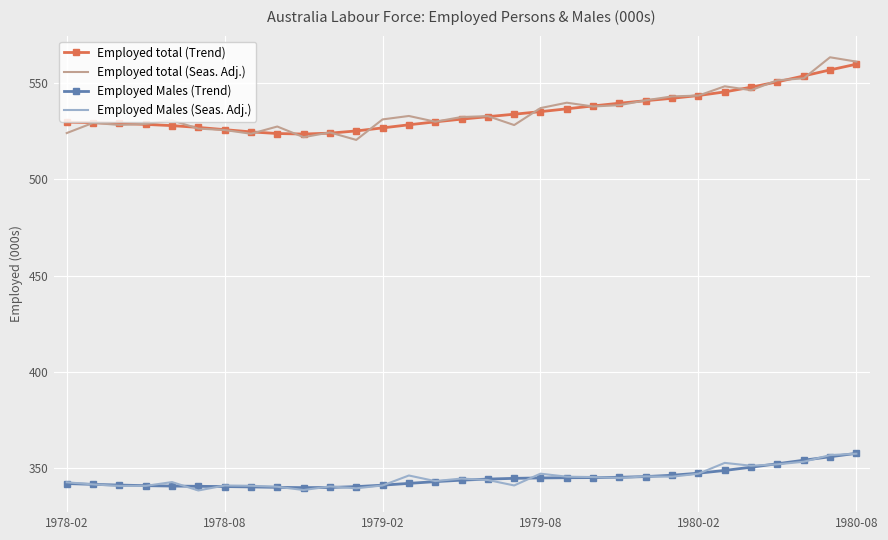

True or false: Employed total (Trend) and Employed Males (Trend) intersect in this chart.

False